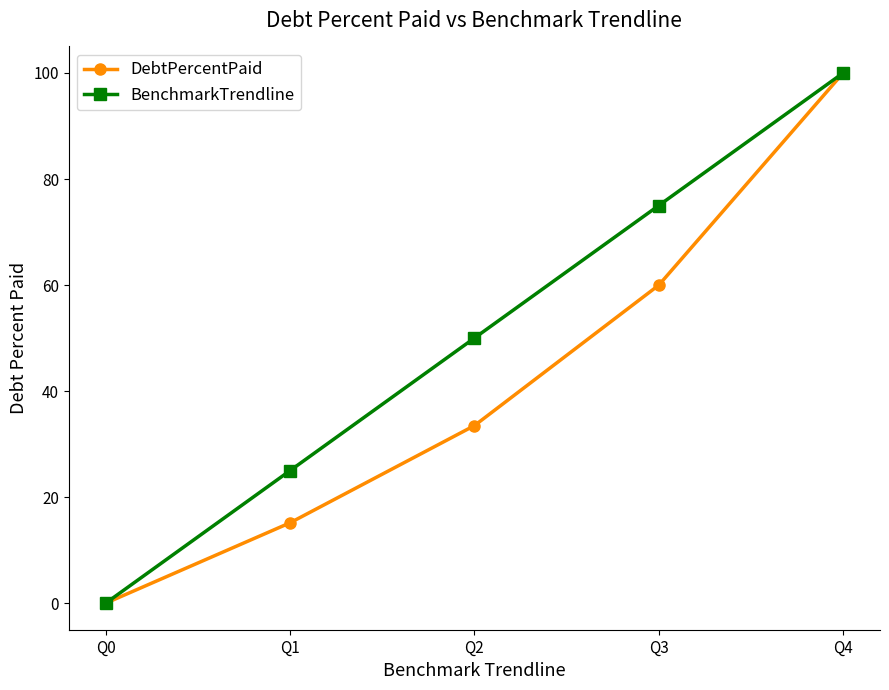

What is the sum of the BenchmarkTrendline values at Q4 and Q2?

150.0